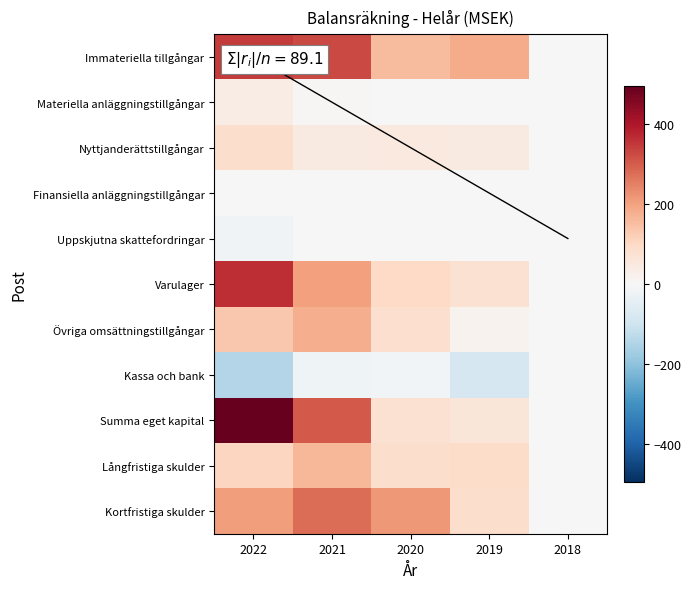

List the series in order of their peak value, highest first.

Summa eget kapital, Varulager, Immateriella tillgångar, Kortfristiga skulder, Övriga omsättningstillgångar, Långfristiga skulder, Nyttjanderättstillgångar, Materiella anläggningstillgångar, Uppskjutna skattefordringar, Finansiella anläggningstillgångar, Kassa och bank